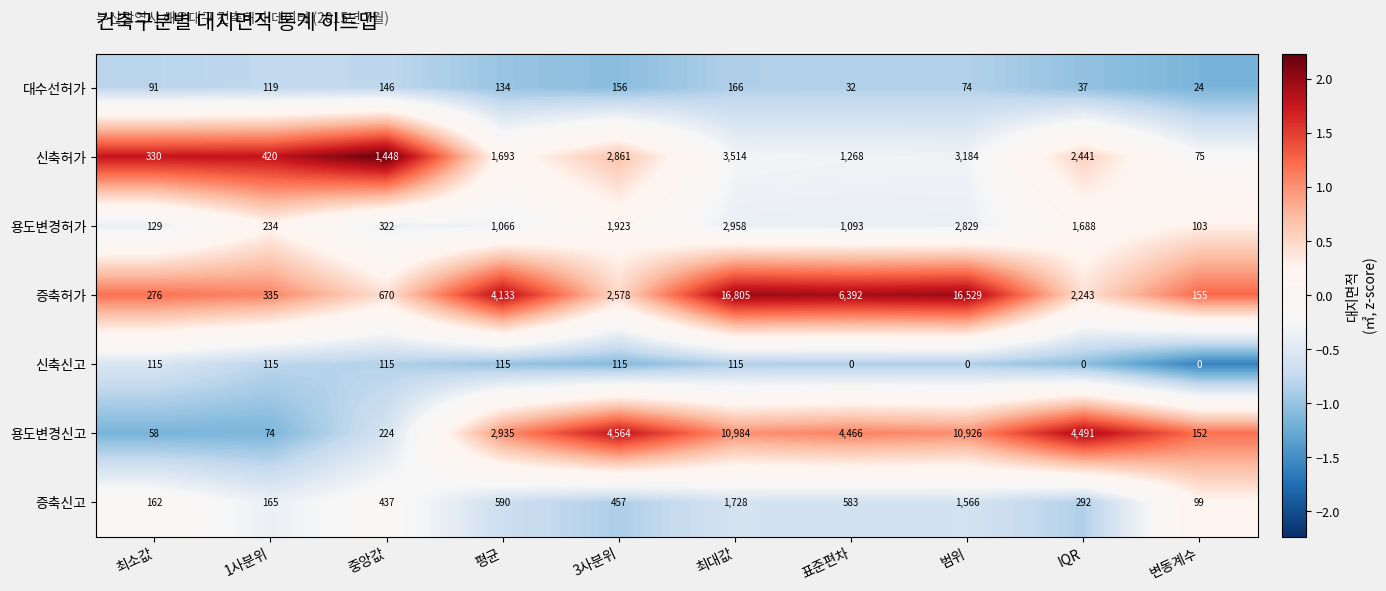

What is the sum of all 증축허가 values?

50116